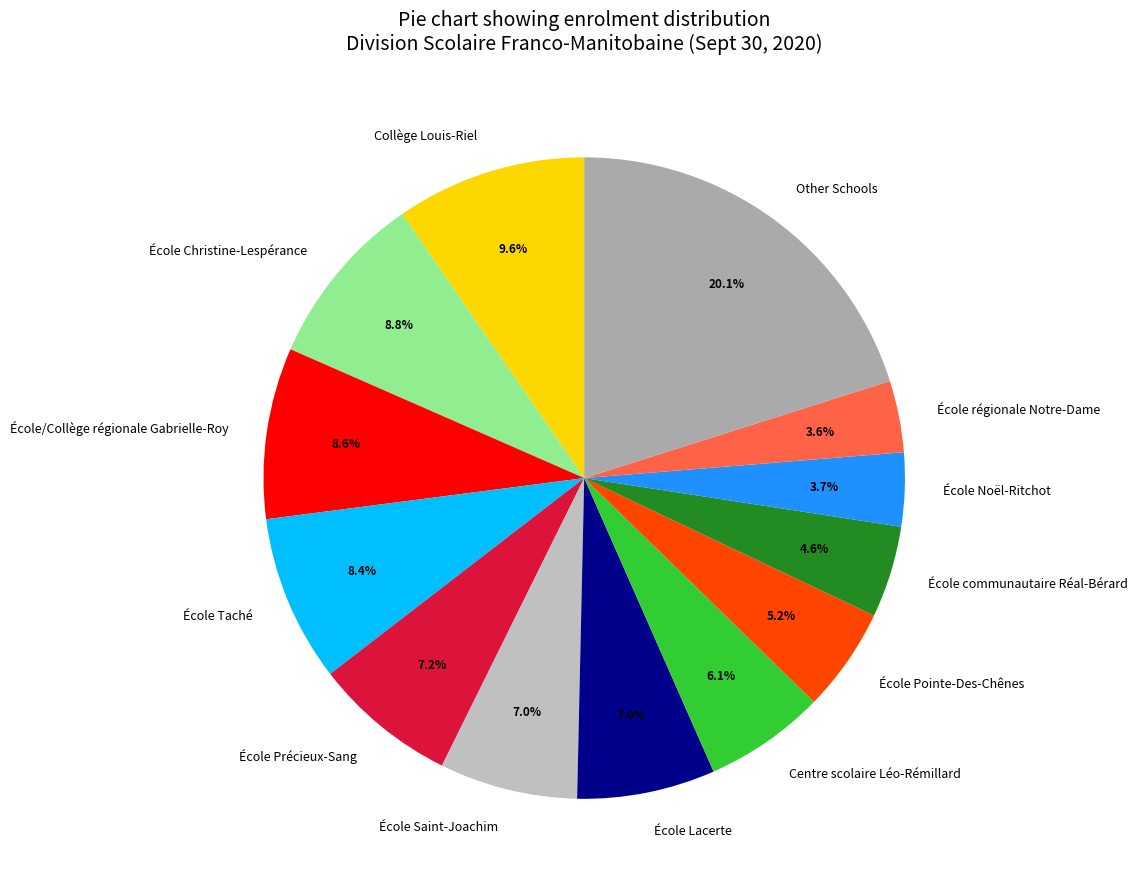

Which slice is the largest?

Other Schools